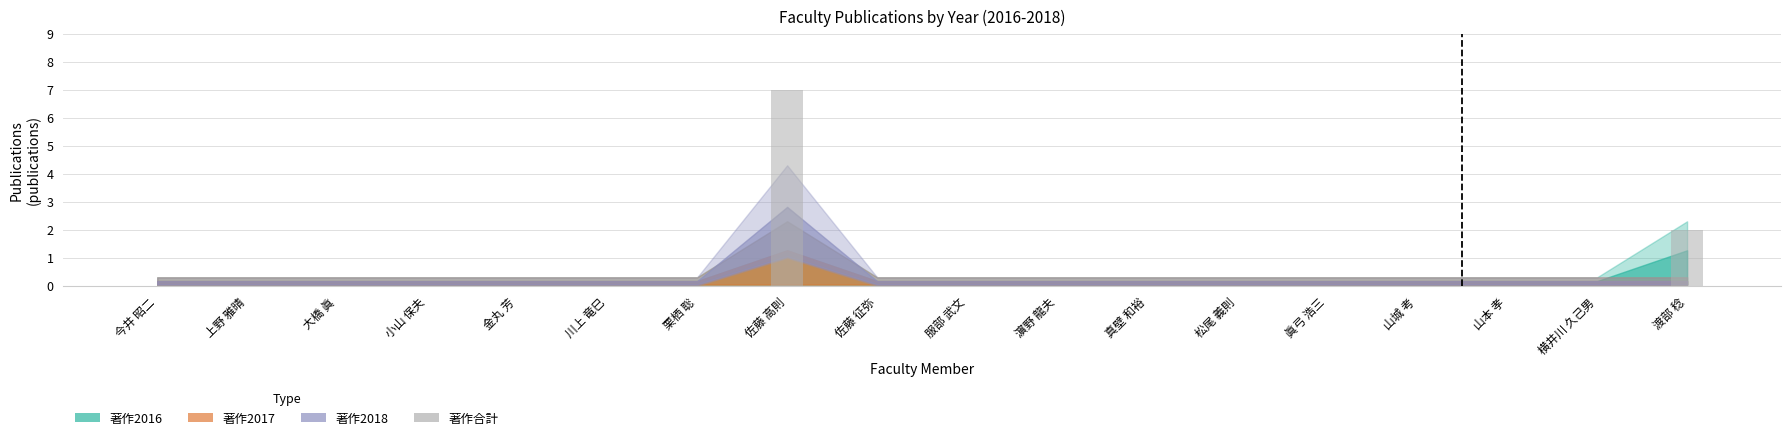

What is the sum of all values?

9